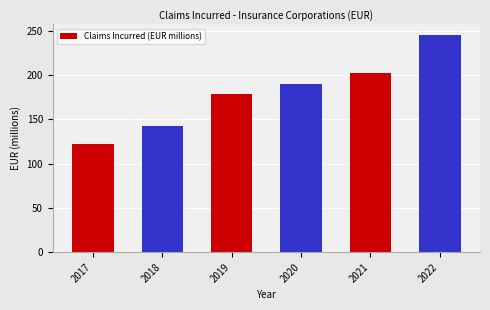

What is the ratio of the value at 2019 to the value at 2021?

0.9